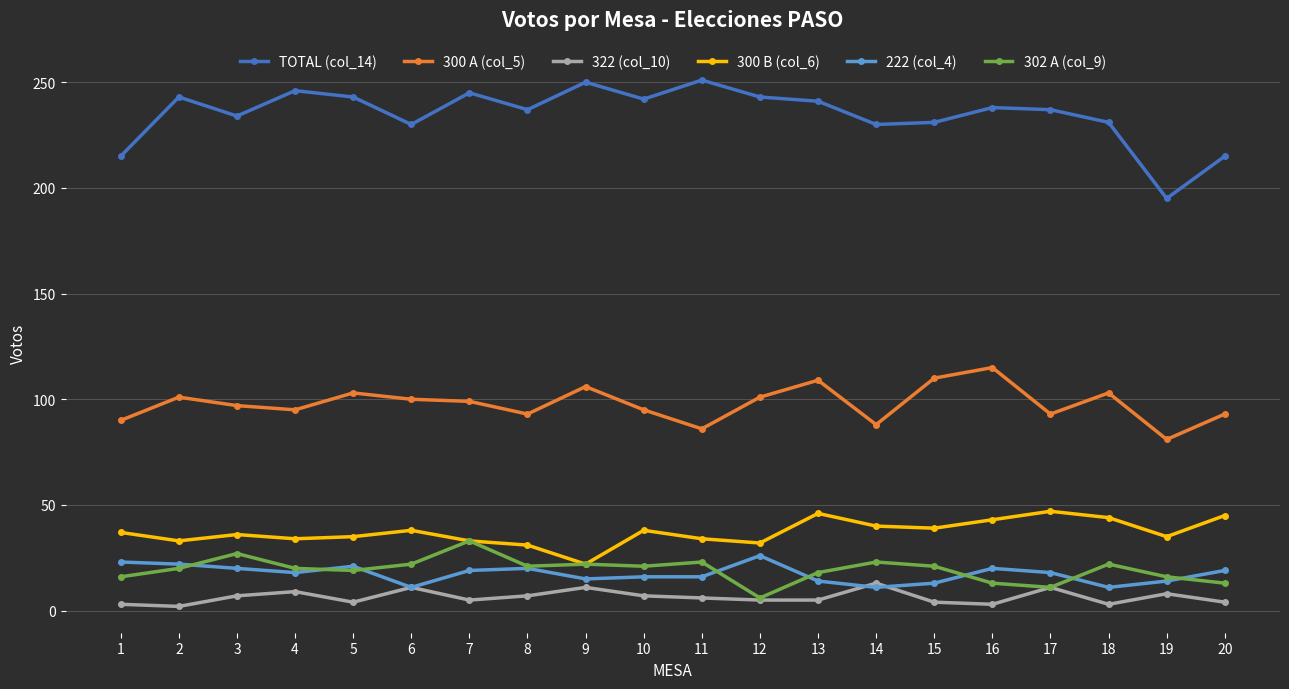

Which series has the widest spread of values?

TOTAL (col_14)